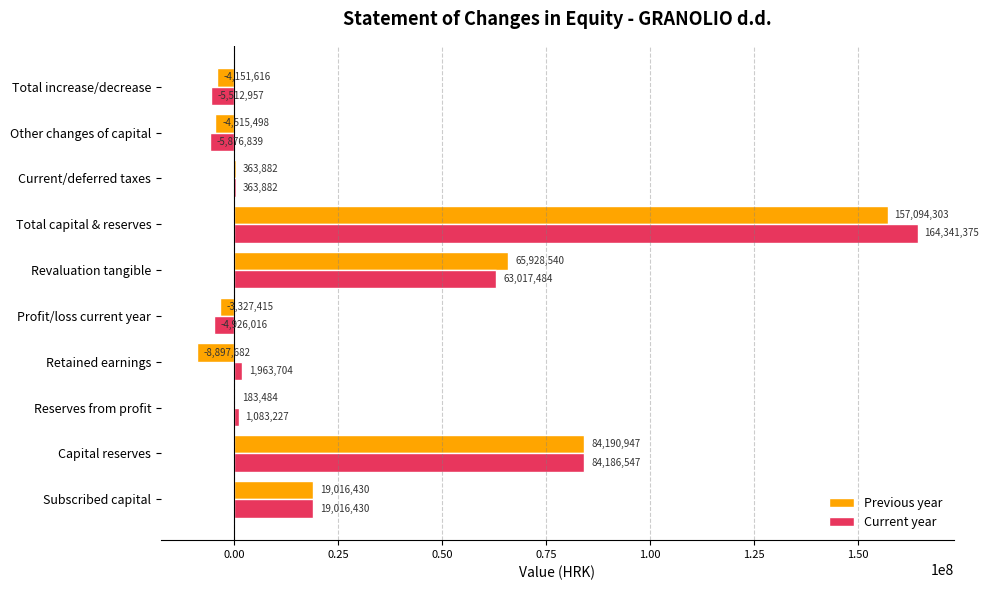

Which series changed the most between Retained earnings and Total increase/decrease?

Current year